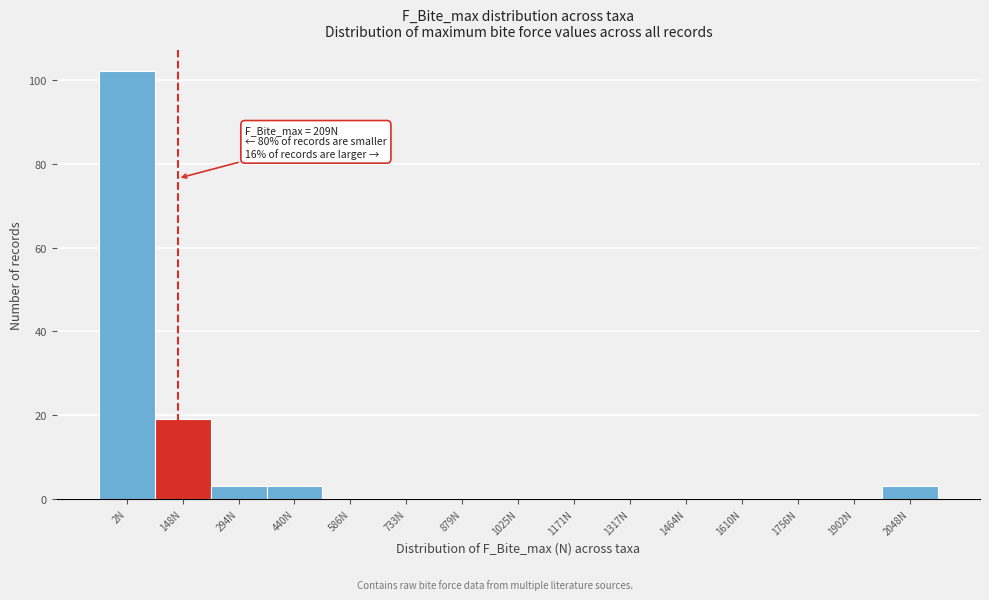

Reading left to right, what are all the values shown in this chart?

2N=102	148N=19	294N=3	440N=3	586N=0	733N=0	879N=0	1025N=0	1171N=0	1317N=0	1464N=0	1610N=0	1756N=0	1902N=0	2048N=3